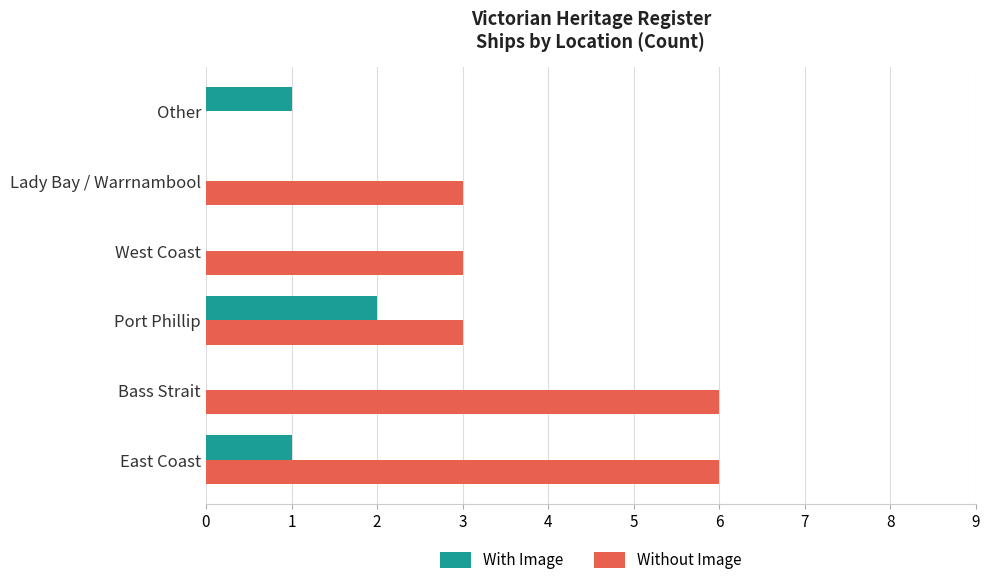

The Without Image series shows 1 at East Coast. True or false?

False